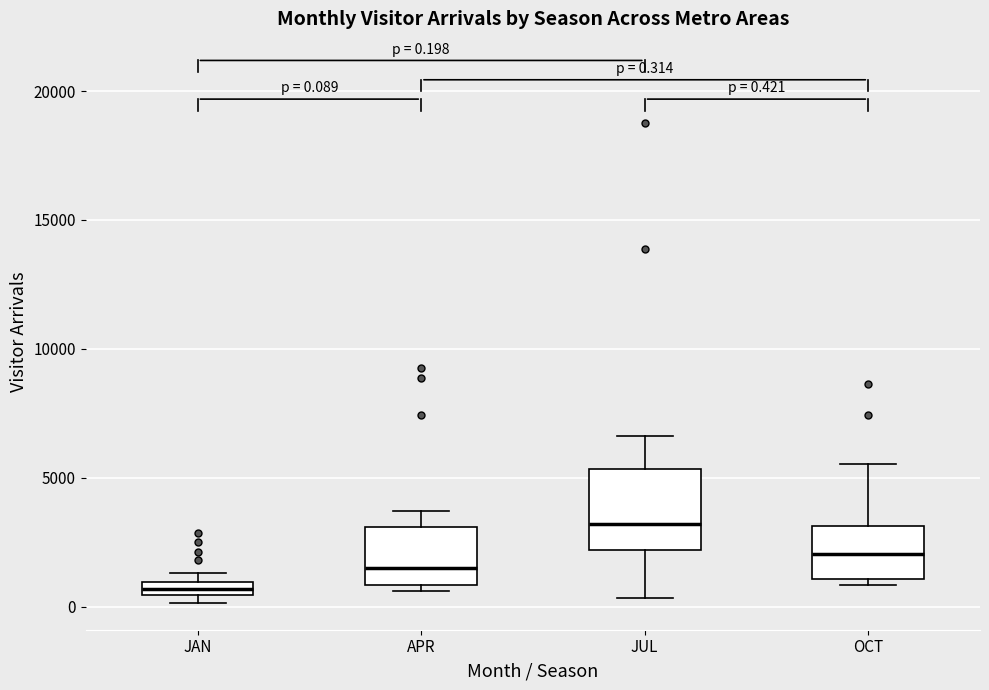

Which box has the lowest median line?

JAN